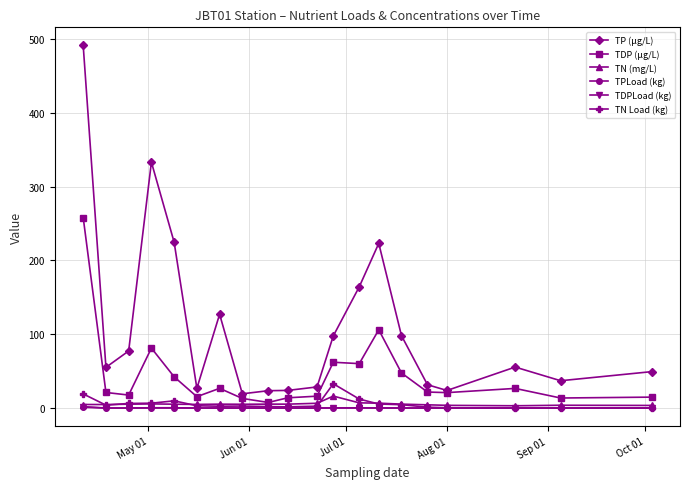

True or false: TN Load (kg) and TP (µg/L) intersect in this chart.

False